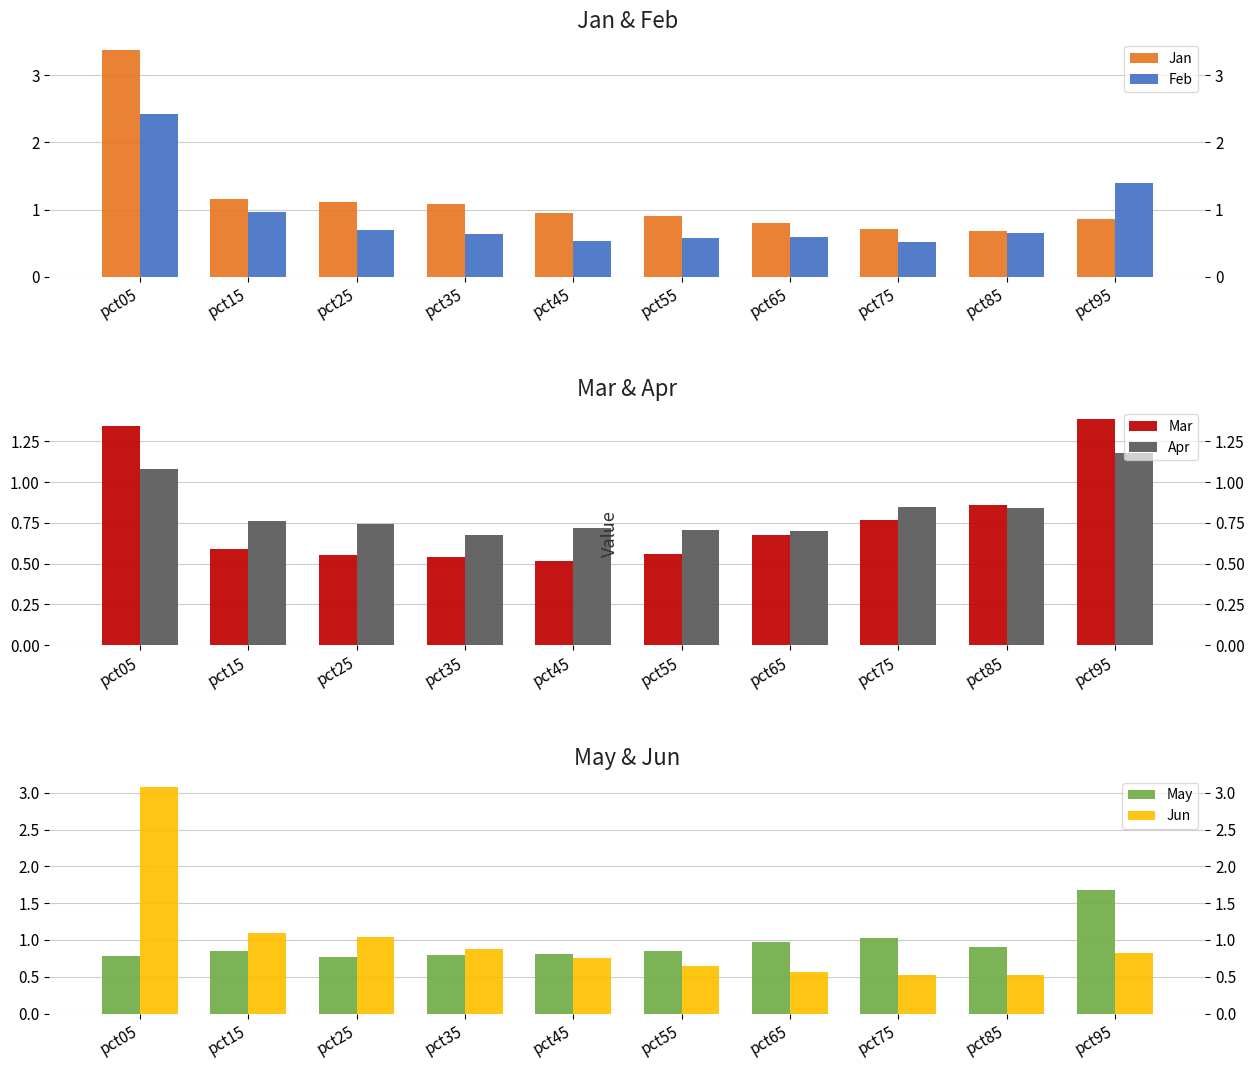

Reading left to right, list all the values displayed in this chart.

Jan: pct05=3.4	pct15=1.2	pct25=1.1	pct35=1.1	pct45=0.9	pct55=0.9	pct65=0.8	pct75=0.7	pct85=0.7	pct95=0.9
Feb: pct05=2.4	pct15=1.0	pct25=0.7	pct35=0.6	pct45=0.5	pct55=0.6	pct65=0.6	pct75=0.5	pct85=0.7	pct95=1.4
Mar: pct05=1.3	pct15=0.6	pct25=0.6	pct35=0.5	pct45=0.5	pct55=0.6	pct65=0.7	pct75=0.8	pct85=0.9	pct95=1.4
Apr: pct05=1.1	pct15=0.8	pct25=0.7	pct35=0.7	pct45=0.7	pct55=0.7	pct65=0.7	pct75=0.8	pct85=0.8	pct95=1.2
May: pct05=0.8	pct15=0.8	pct25=0.8	pct35=0.8	pct45=0.8	pct55=0.8	pct65=1.0	pct75=1.0	pct85=0.9	pct95=1.7
Jun: pct05=3.1	pct15=1.1	pct25=1.0	pct35=0.9	pct45=0.8	pct55=0.6	pct65=0.6	pct75=0.5	pct85=0.5	pct95=0.8